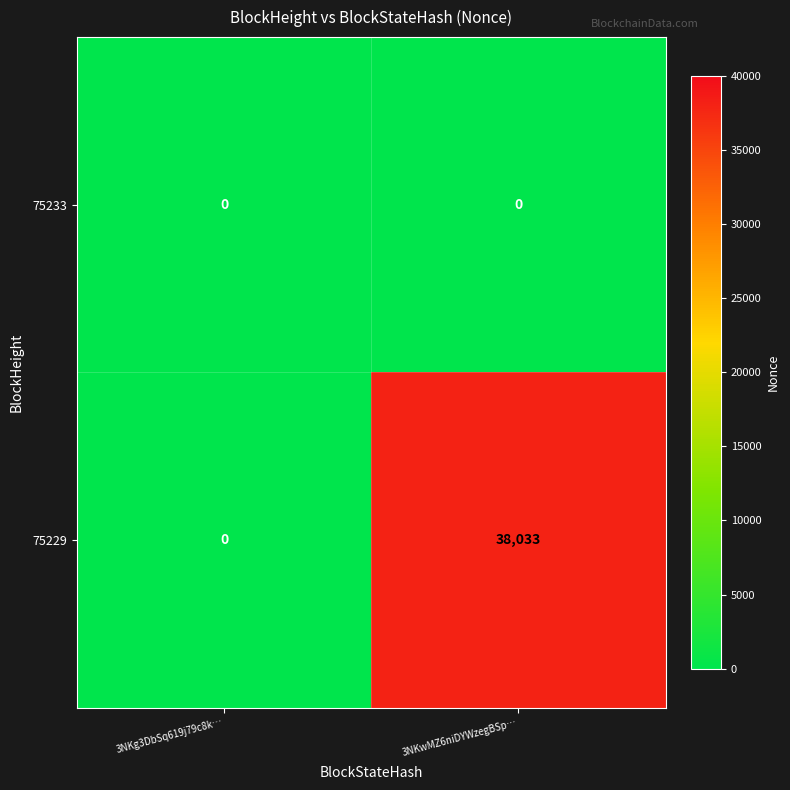

What is the difference between the 75229 values at 3NKwMZ6niDYWzegBSp… and 3NKg3DbSq619j79c8k…?

38033